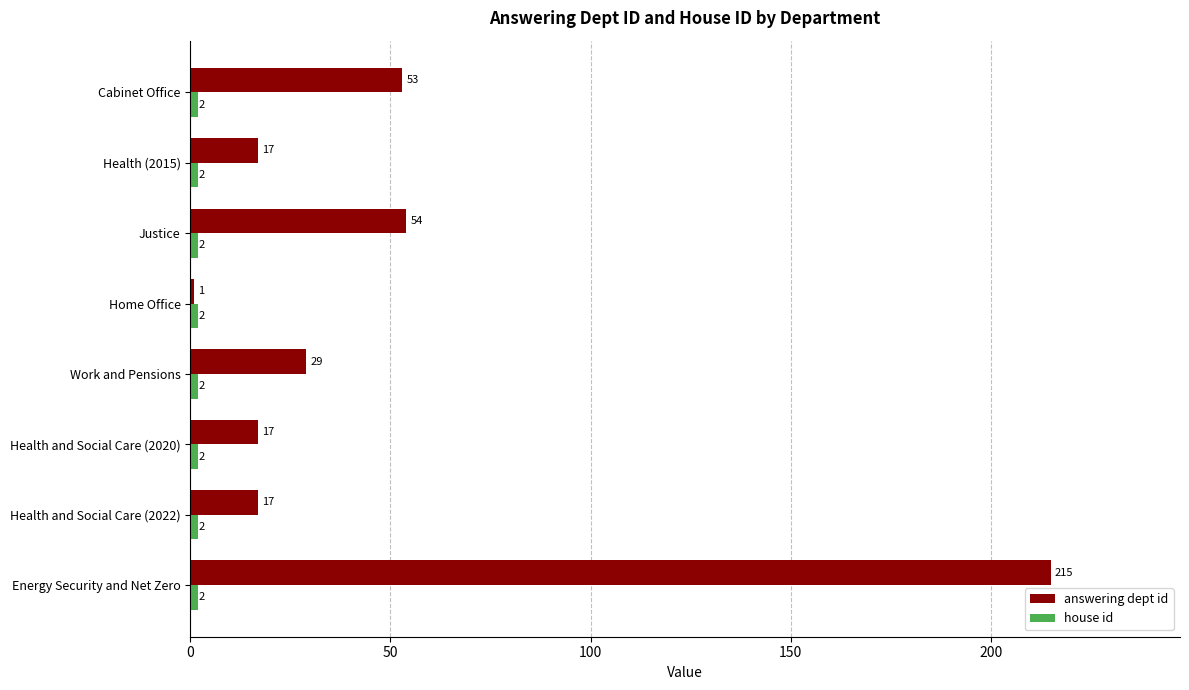

True or false: answering dept id has a value of 34 at Justice.

False